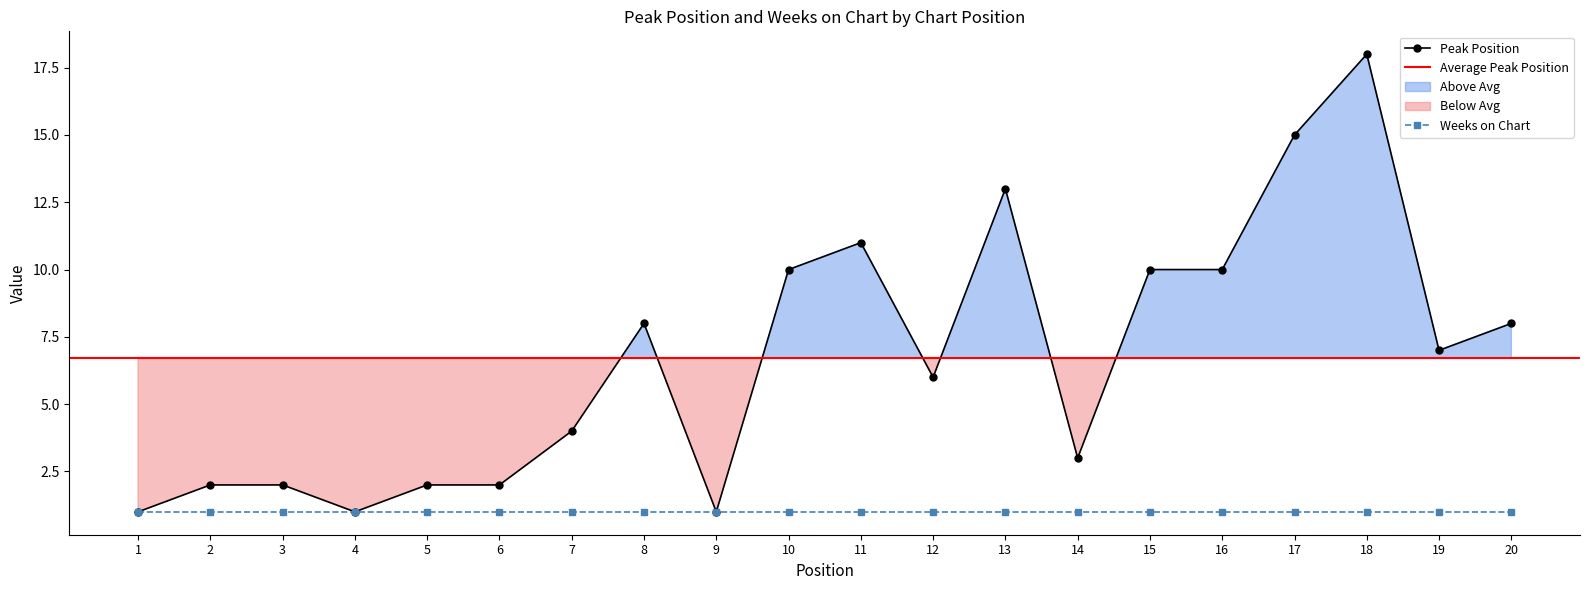

Reading left to right, what are all the values shown in this chart?

1=1	2=2	3=2	4=1	5=2	6=2	7=4	8=8	9=1	10=10	11=11	12=6	13=13	14=3	15=10	16=10	17=15	18=18	19=7	20=8